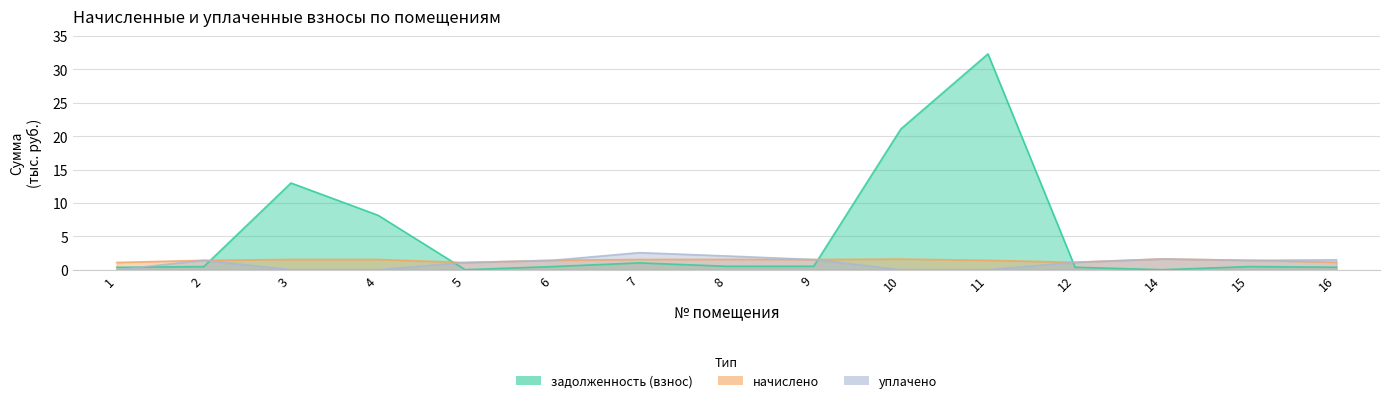

At 11, list the series in order from largest to smallest.

задолженность (взнос), начислено, уплачено